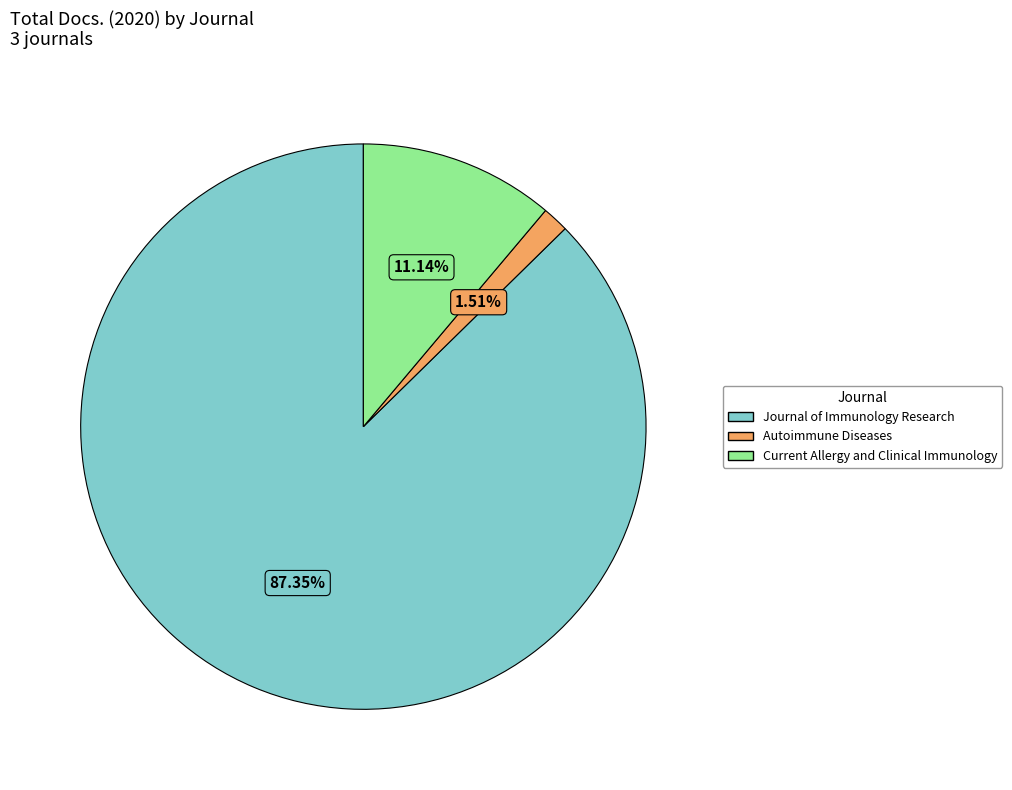

What is the ratio of the value at Autoimmune Diseases to the value at Current Allergy and Clinical Immunology?

0.1